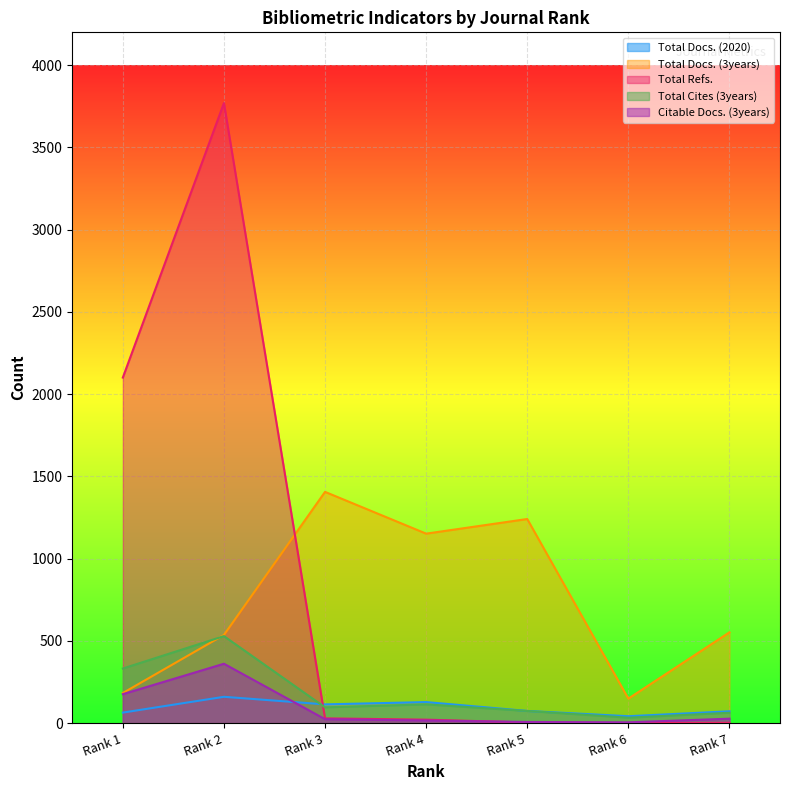

At which label is Total Docs. (2020) closest to 101?

Rank 3